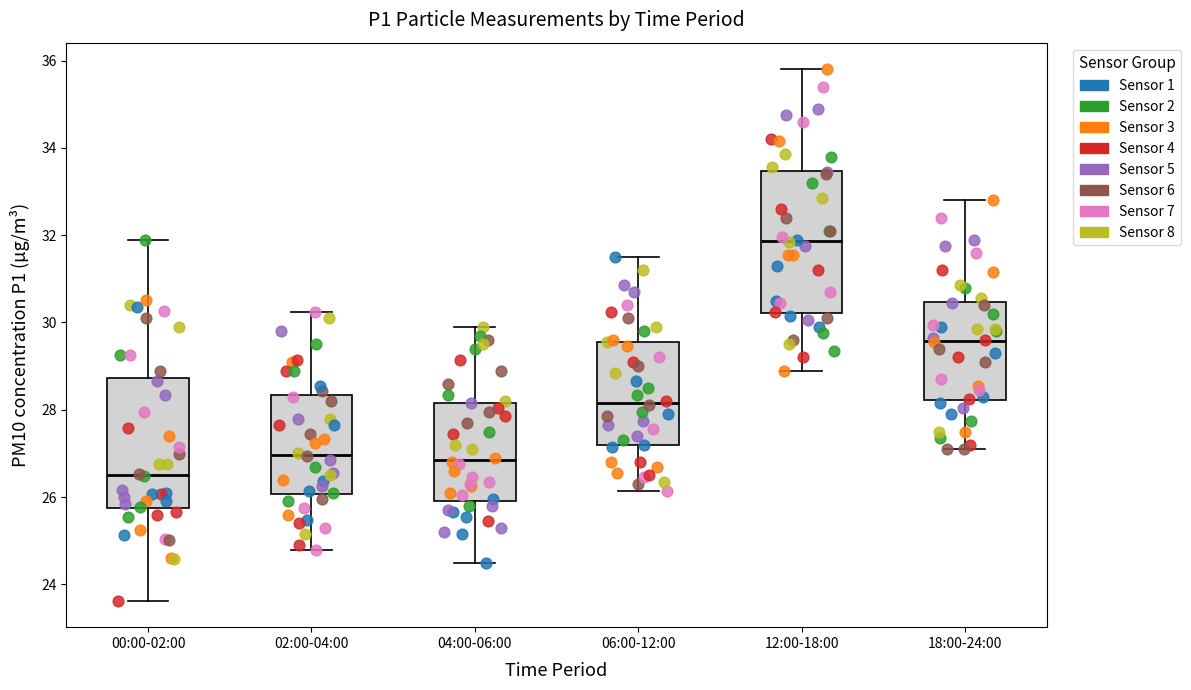

Comparing the boxes themselves (not the whiskers), which one is the tallest?

12:00-18:00